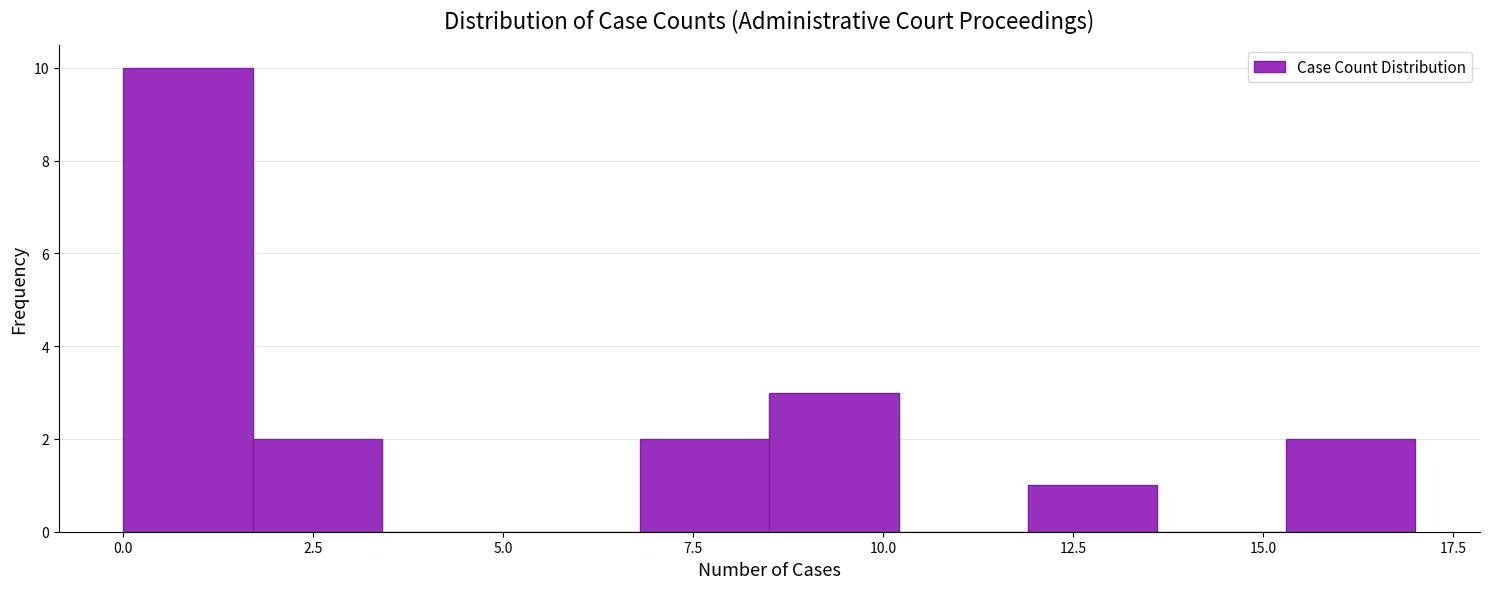

Around what value on the x-axis is the tallest bar? Give the approximate position of its centre, as read against the axis.

1.0